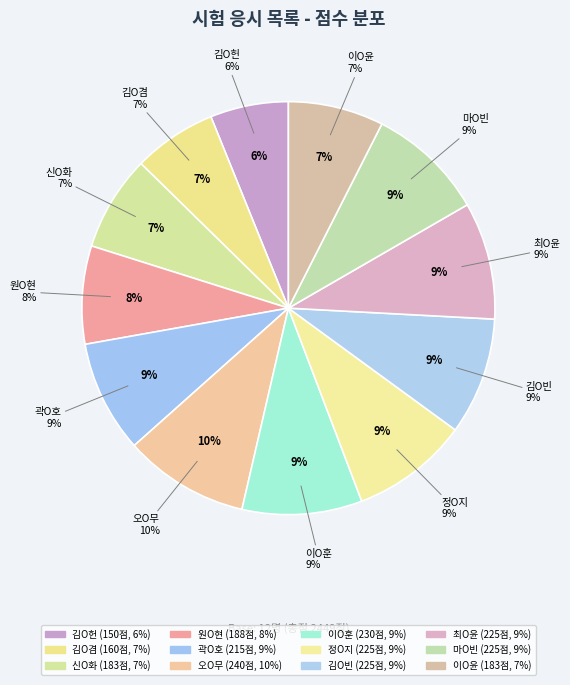

Is it true that 원O현 is 8% of the pie?

True